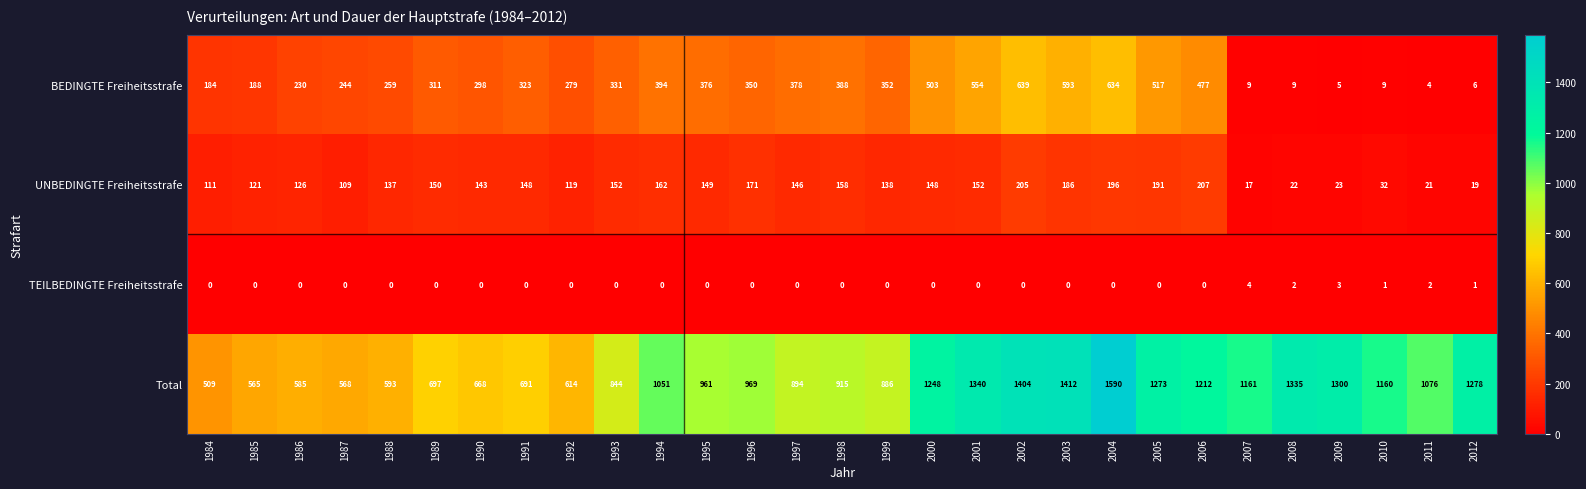

What is the highest value of the UNBEDINGTE Freiheitsstrafe series?

207